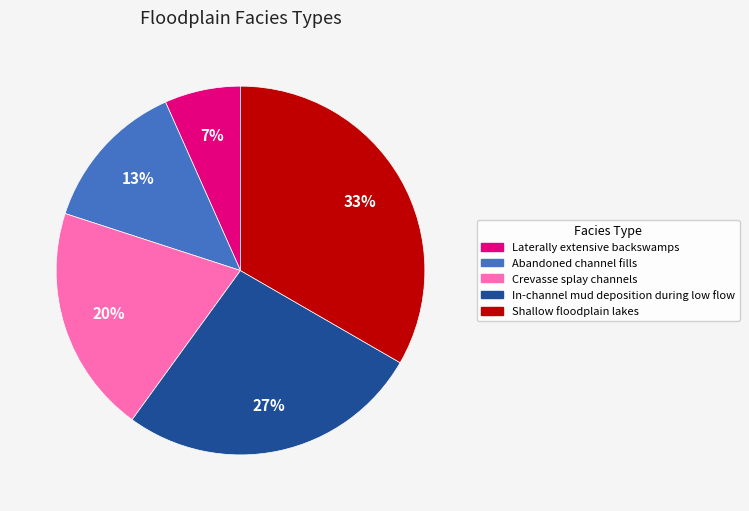

Does Laterally extensive backswamps represent more than half of the total?

No